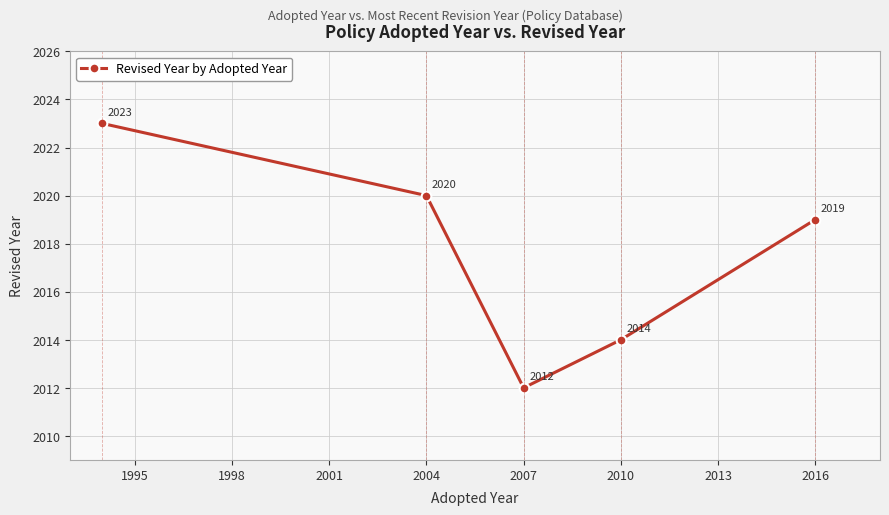

What is the value of the 1st point from the left?

2023